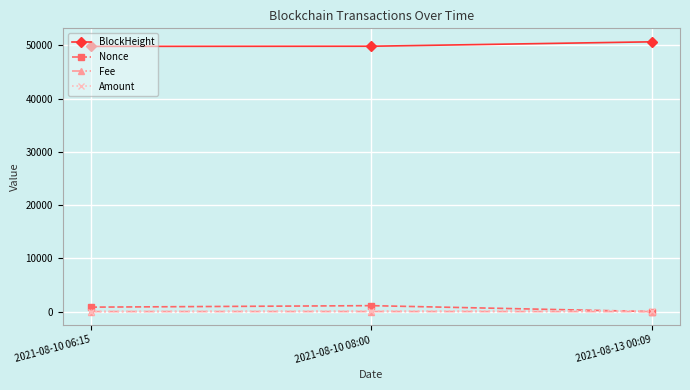

How many lines are shown in the chart?

4